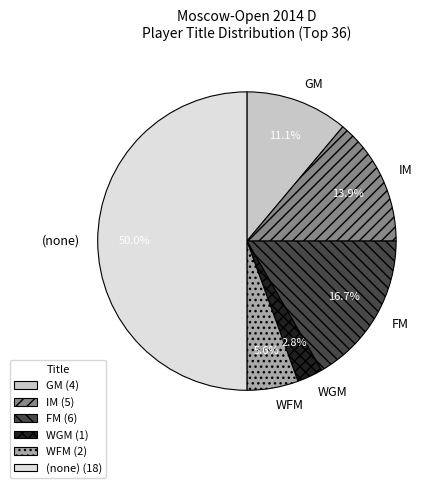

Is IM the majority of the pie?

No